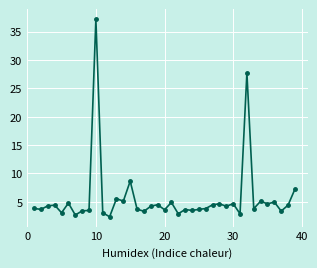

What is the sum of all values?

218.6